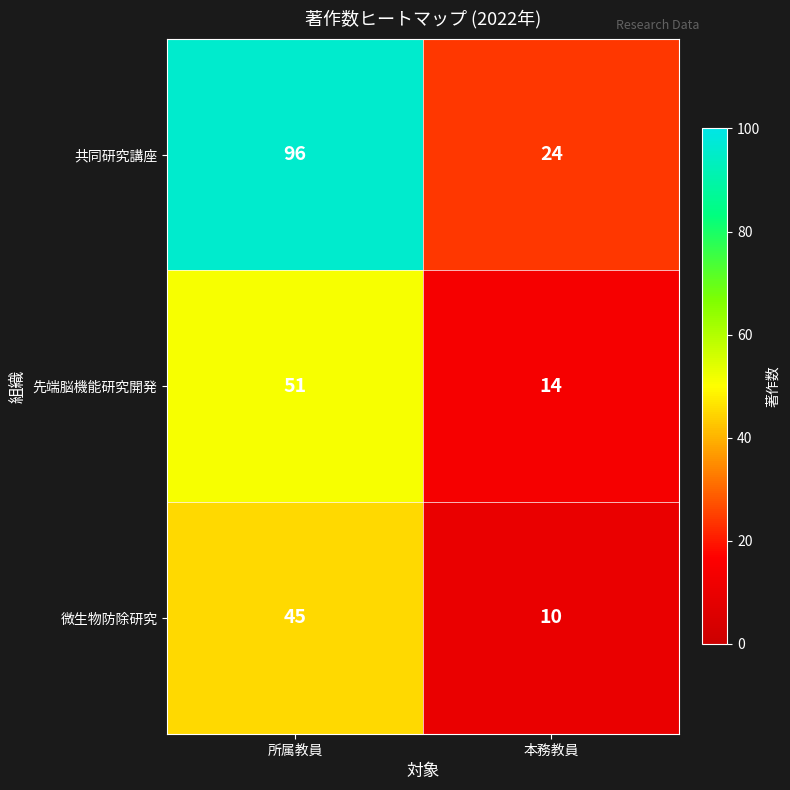

At how many categories does at least one series exceed 19?

2